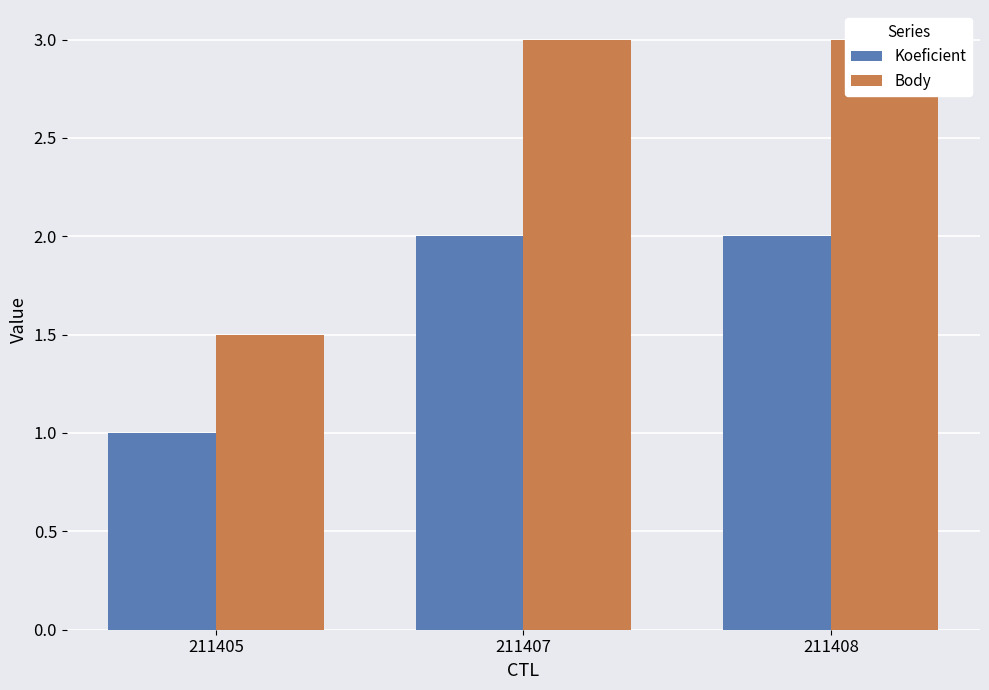

The value of Body at 211408 is 4.1. True or false?

False